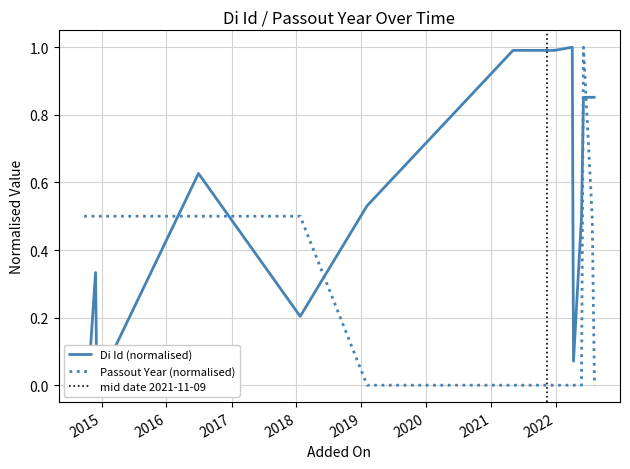

Which series has the widest spread of values?

Di Id